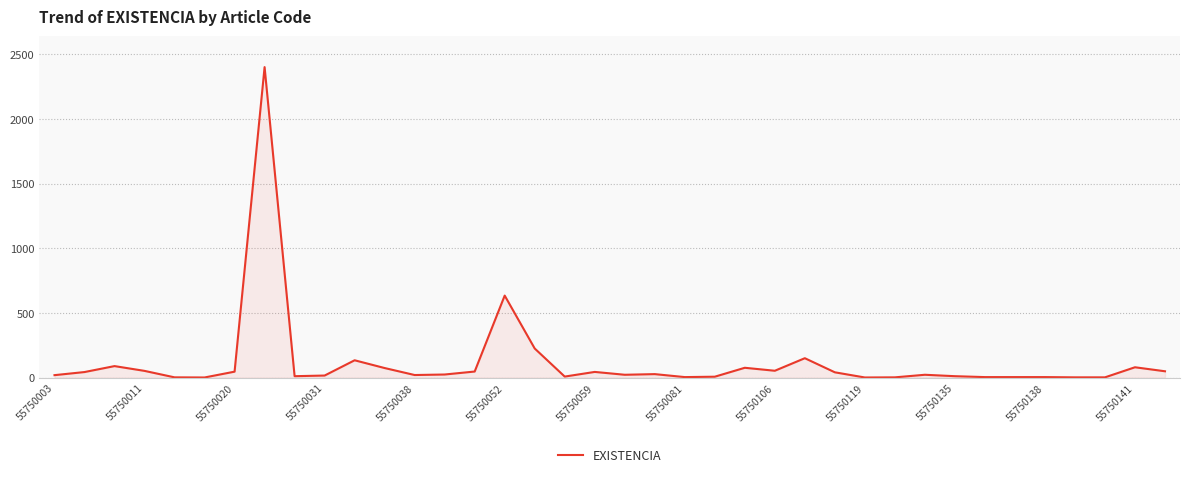

What is the greatest value displayed?

2400